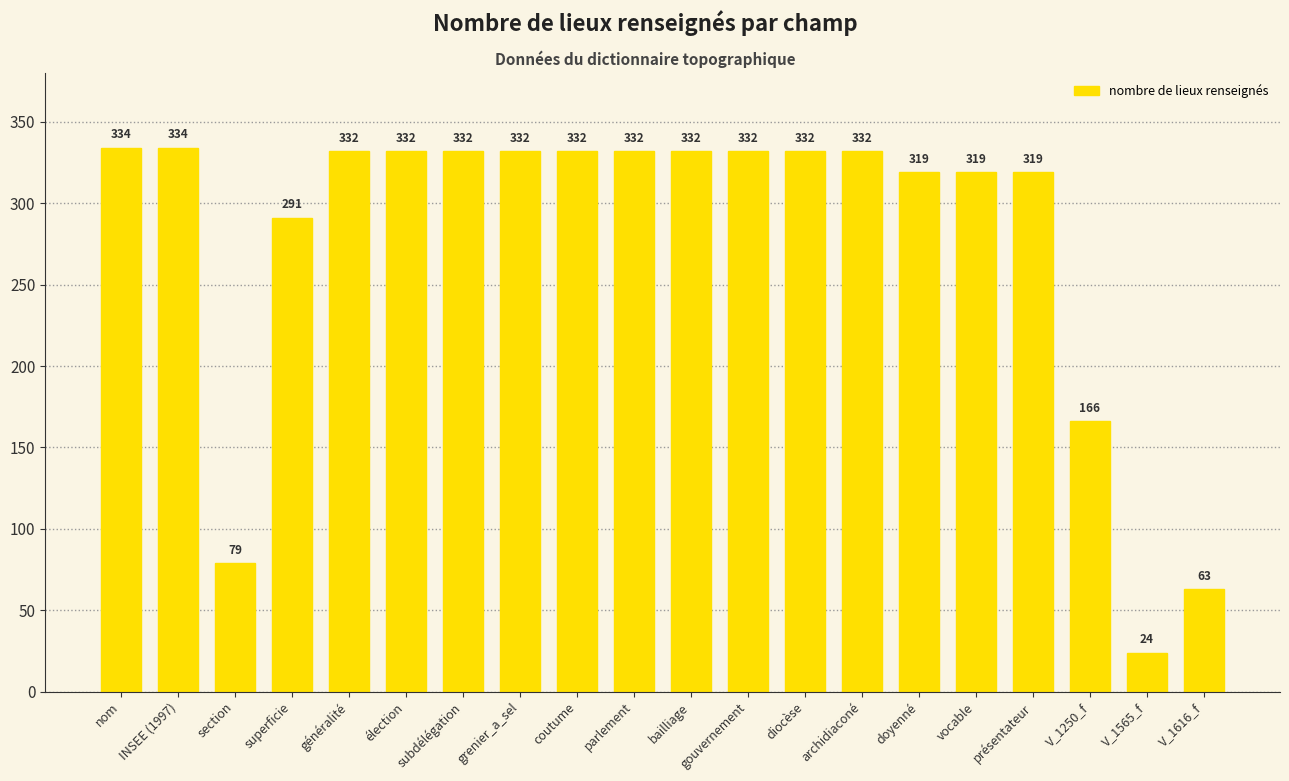

What position from the right is nom?

20